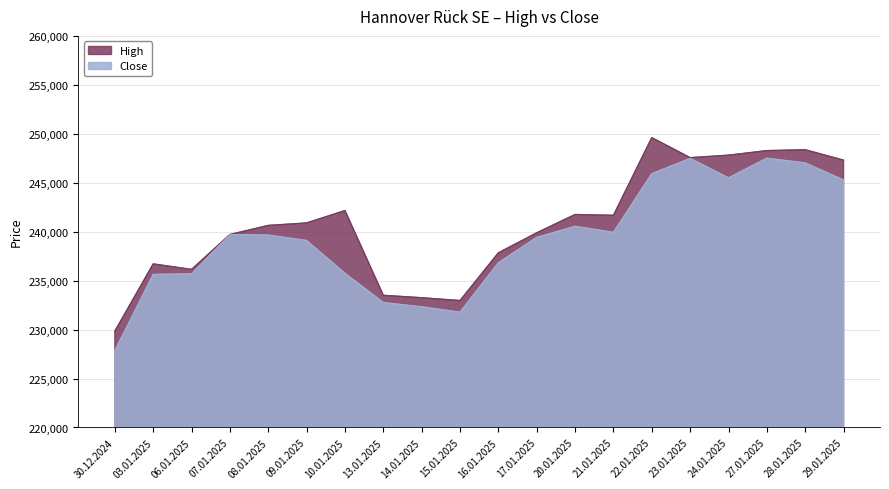

True or false: Close and High cross at least once.

False